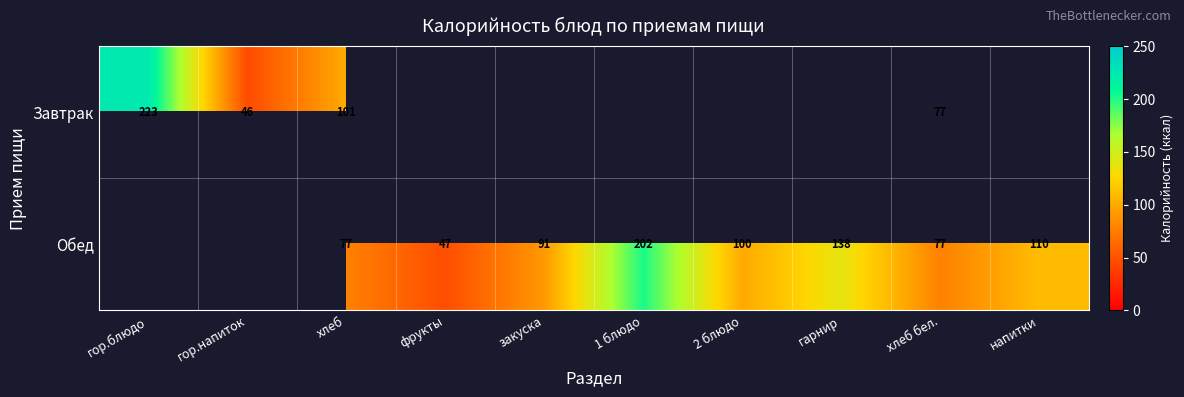

At how many categories does at least one series exceed 62?

8